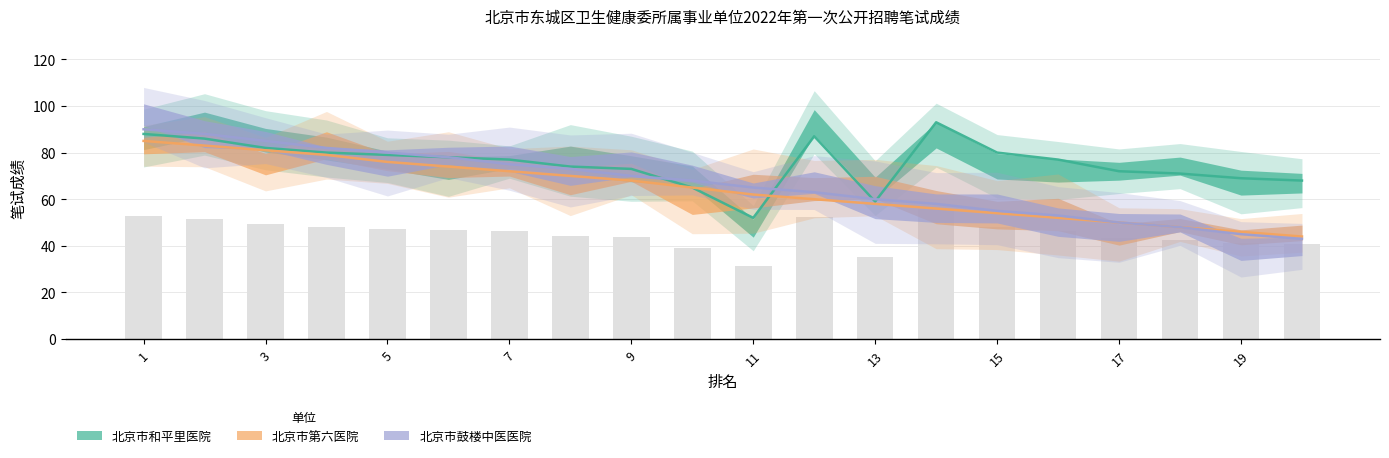

What is the smallest value displayed?

43